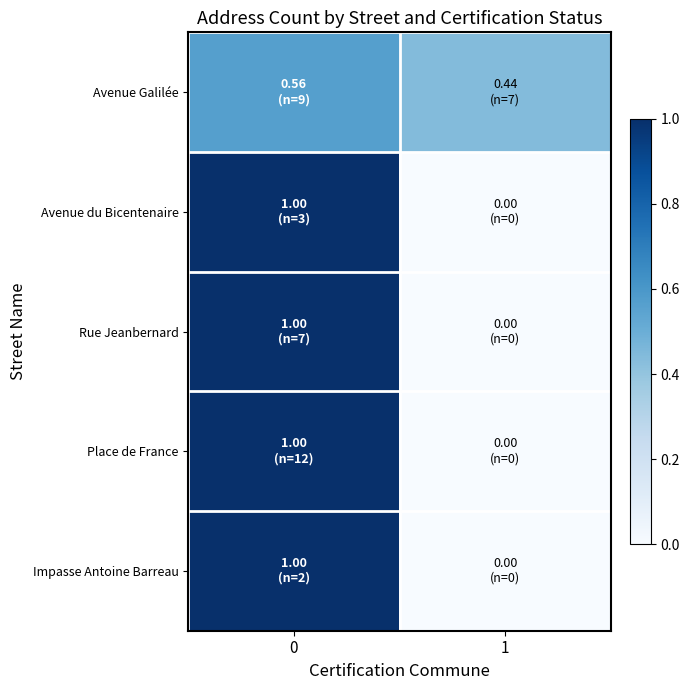

Rank the series at 0 from lowest to highest value.

Avenue Galilée, Avenue du Bicentenaire, Rue Jeanbernard, Place de France, Impasse Antoine Barreau